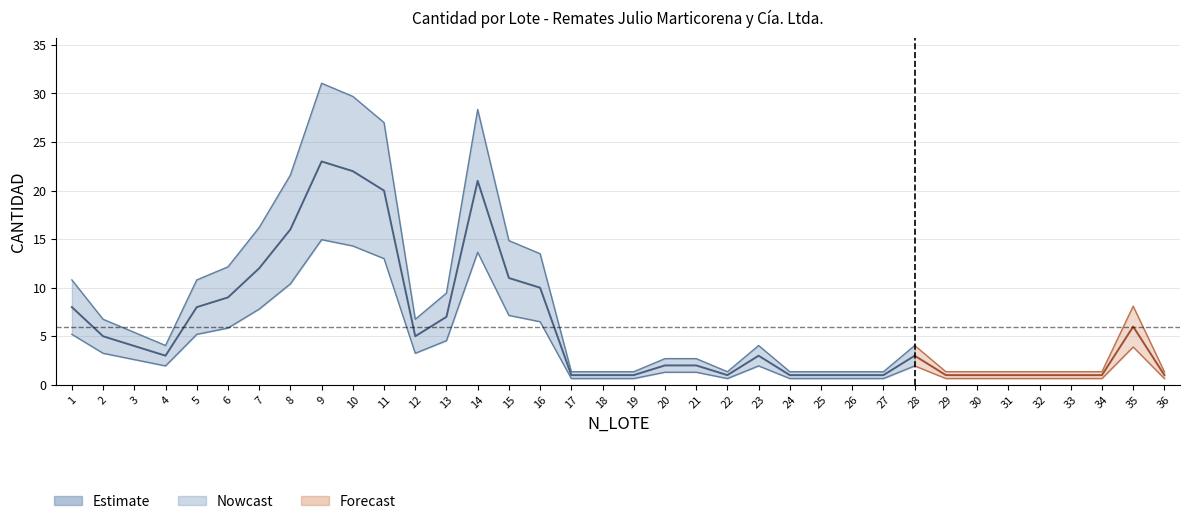

Where is the first local maximum?

9